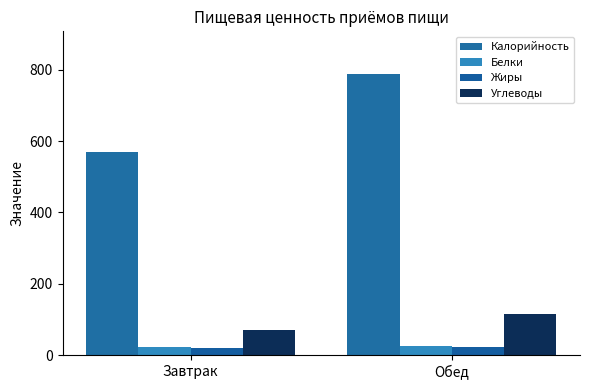

List the labels in order of Белки value, largest first.

Обед, Завтрак